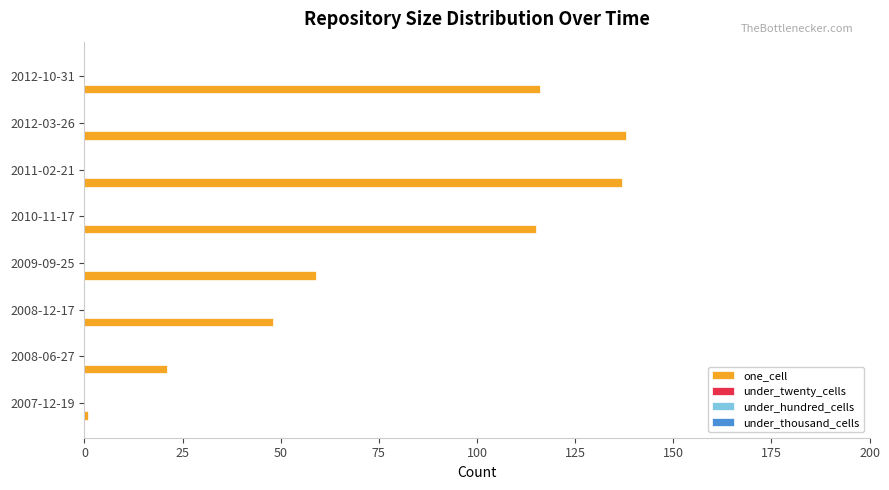

What is the average value?

79